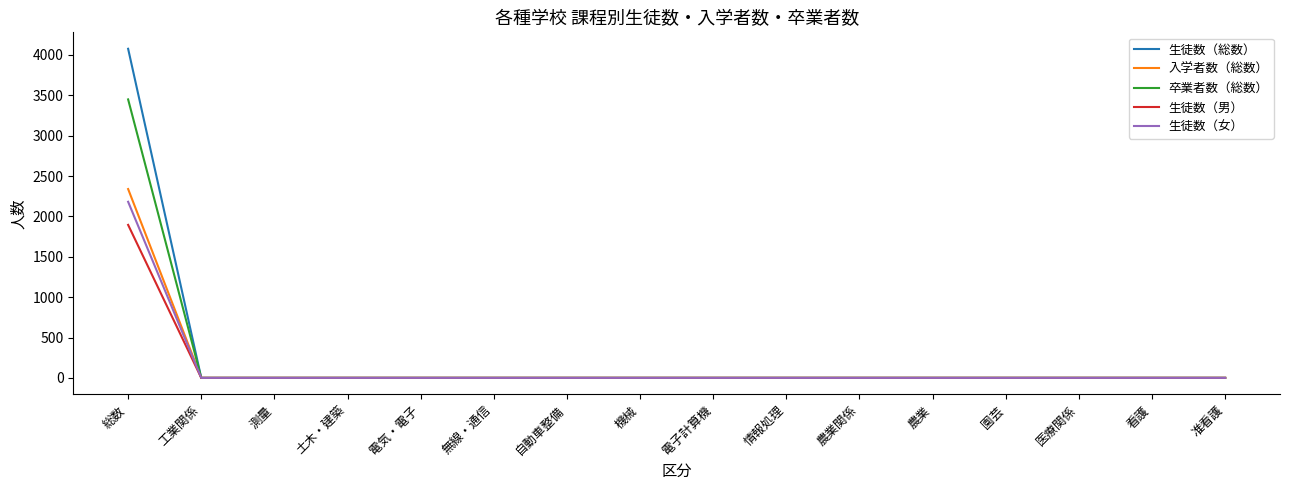

At which category is the sum across all series the highest?

総数